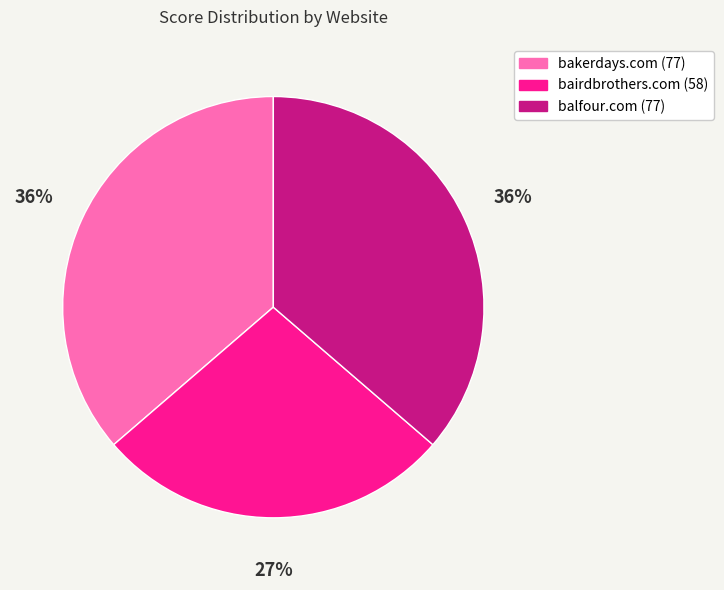

To the nearest percent, what is the combined percentage of balfour.com and bairdbrothers.com?

64%